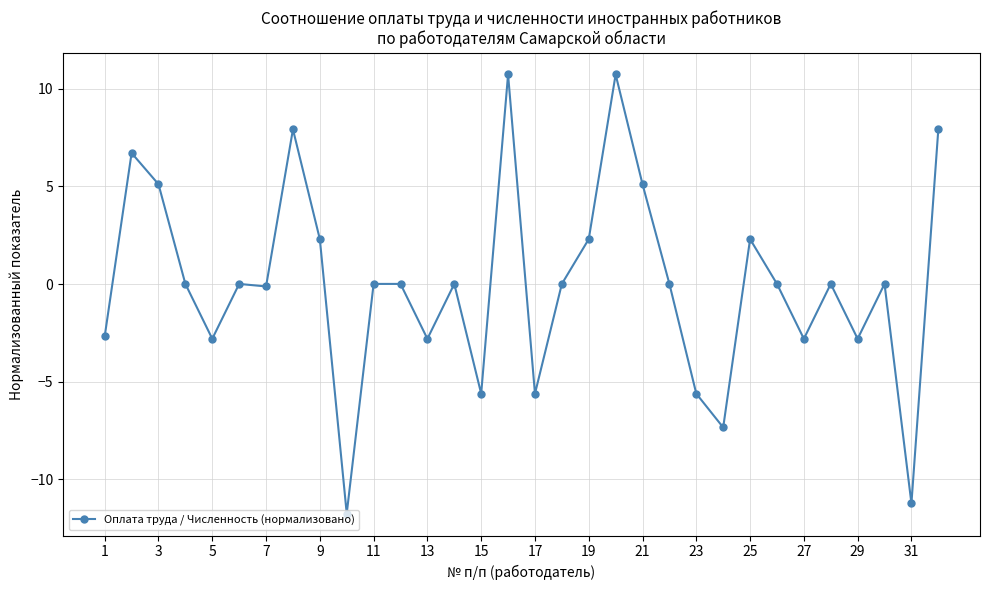

Count the number of data series in this chart.

1